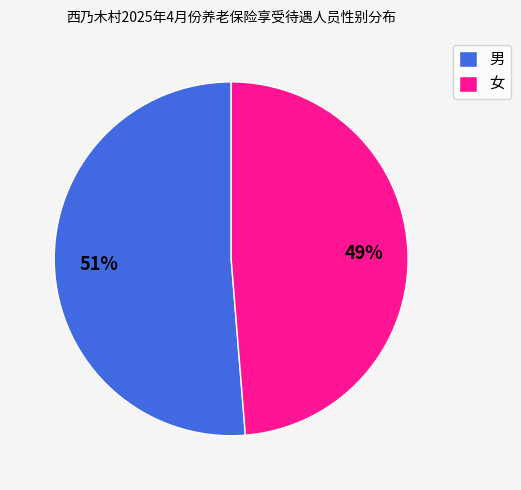

What is the smallest slice in the pie chart?

女